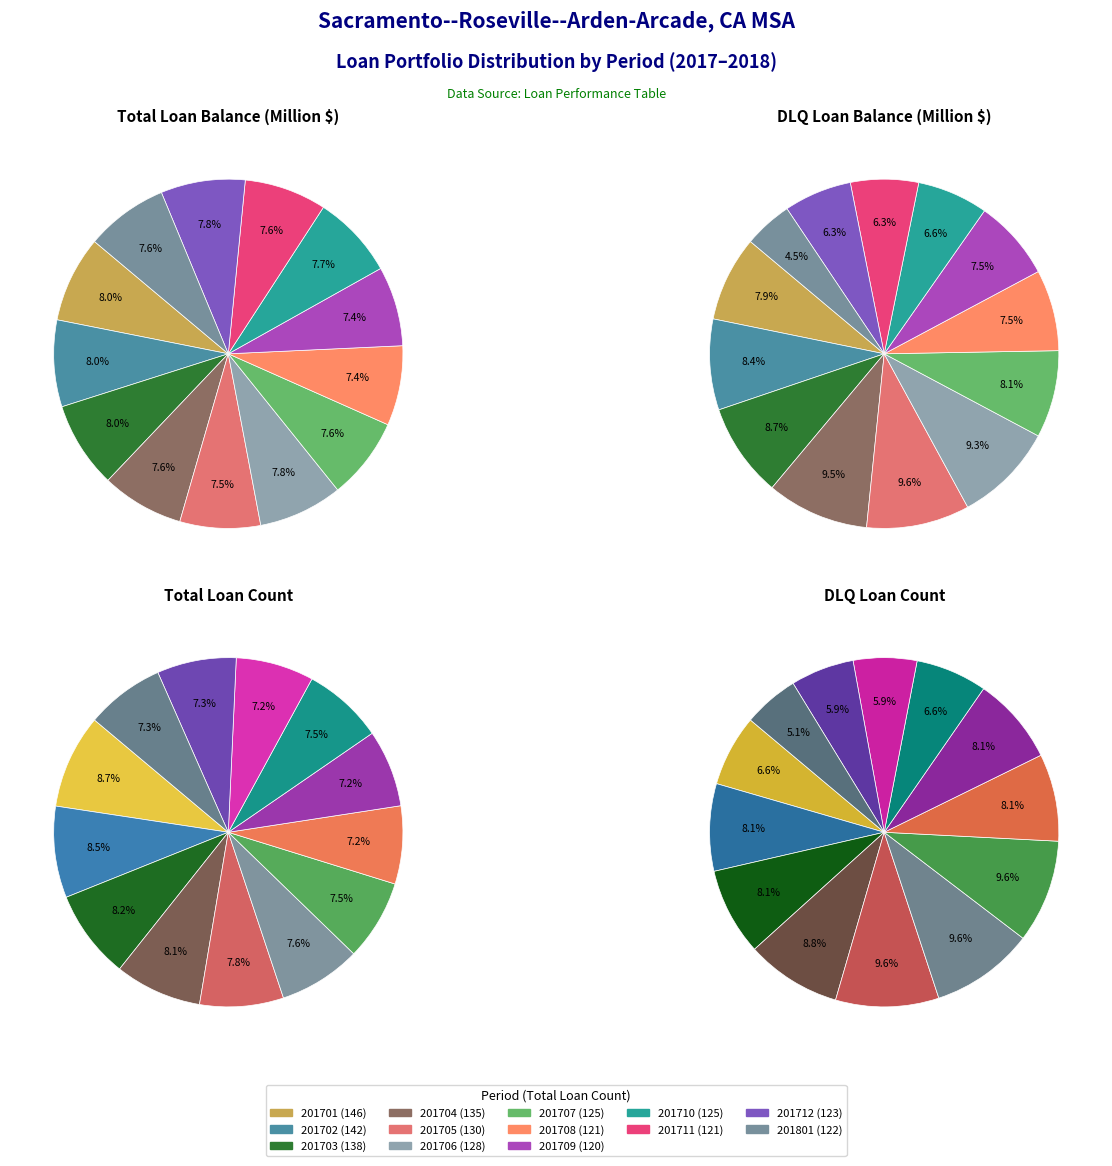

Combined, what portion of the pie is 201701 and 201711?

15.6%